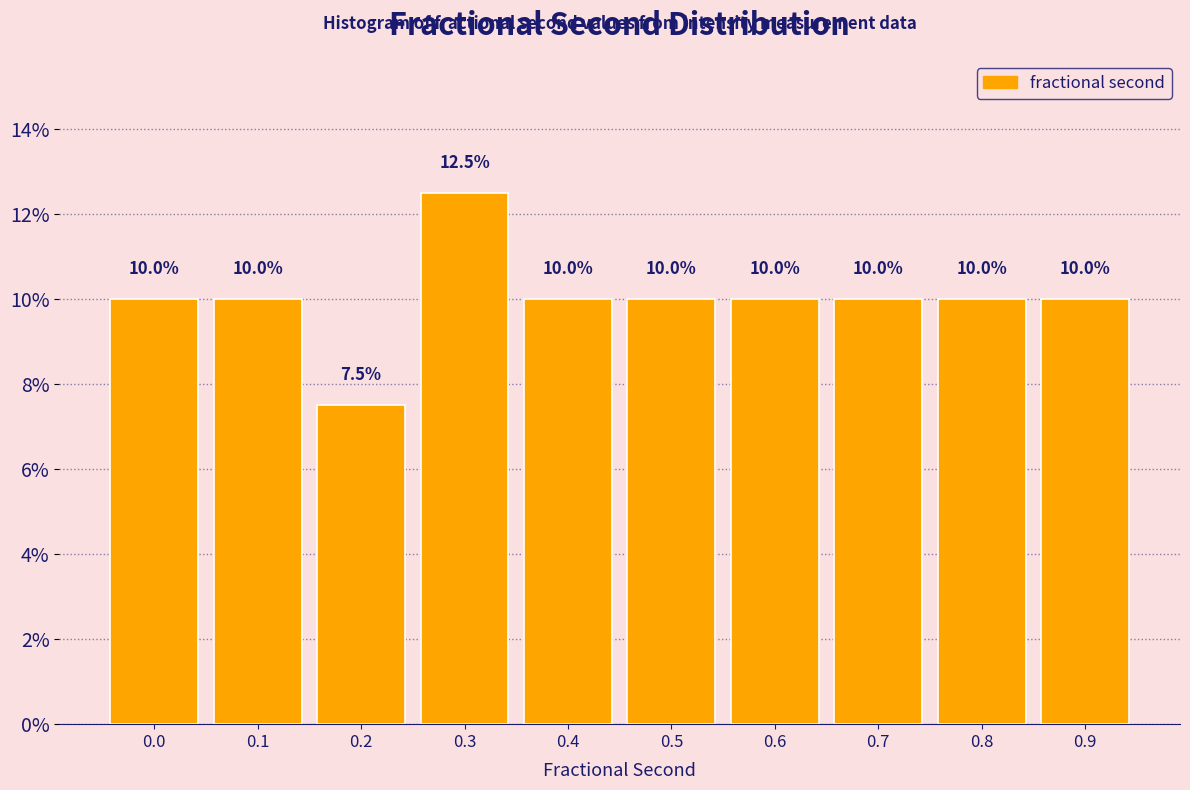

Reading right to left, list all the values displayed in this chart.

10.0	10.0	10.0	10.0	10.0	10.0	12.5	7.5	10.0	10.0